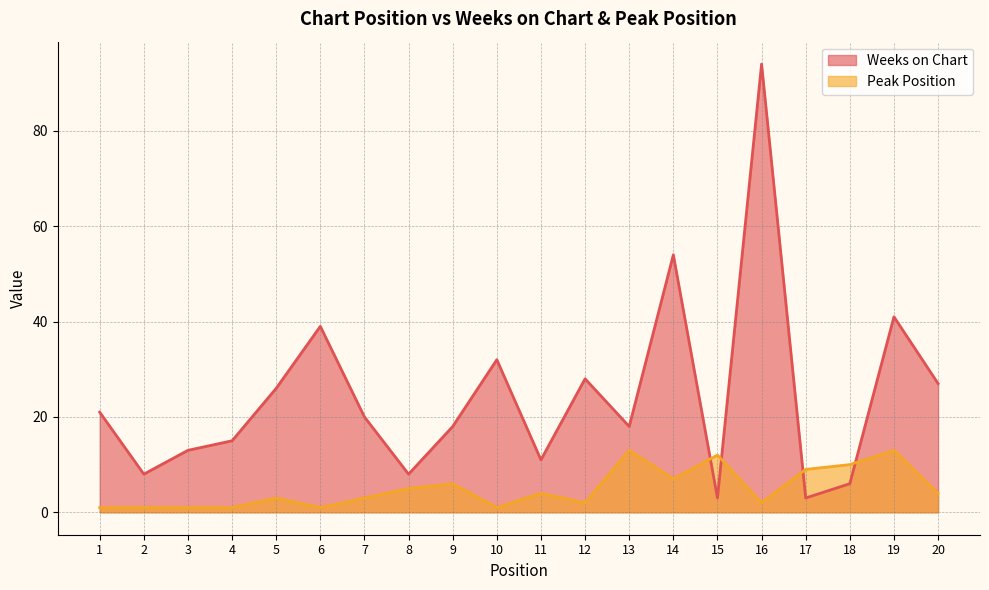

At which category does the chart reach its minimum across all series?

1